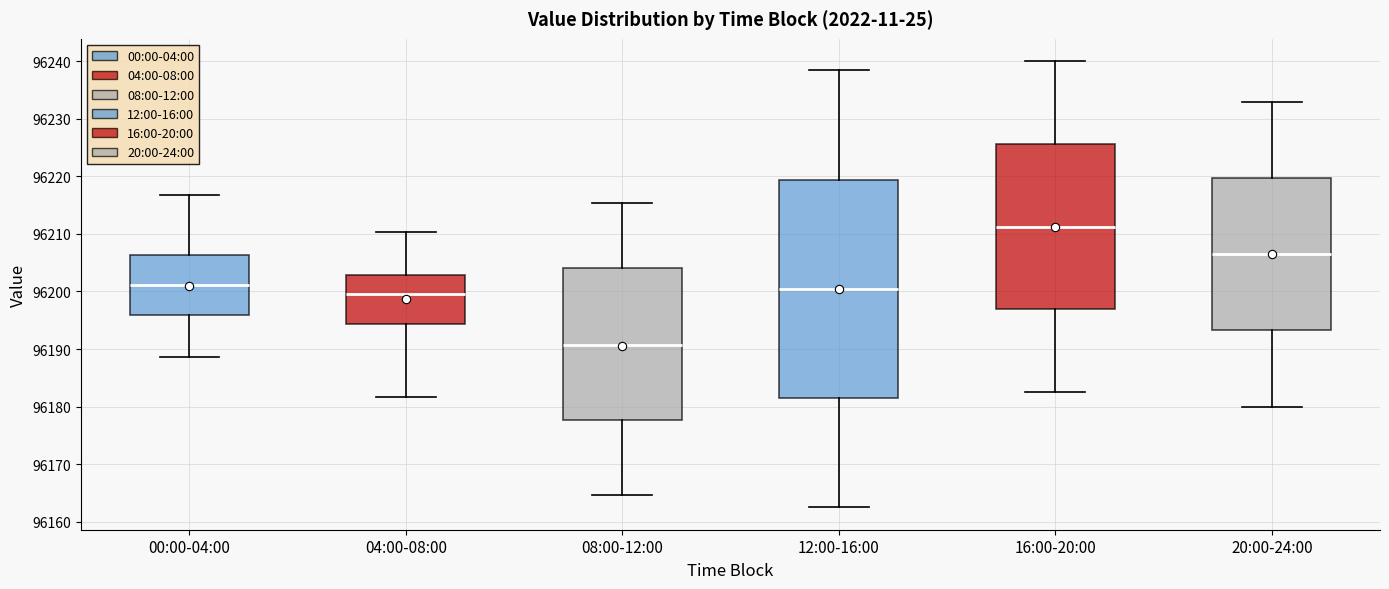

Where does the lower whisker of the box for 12:00-16:00 end on the y-axis? The values are not printed on the chart, so give them approximately, as read against the axis.

96163